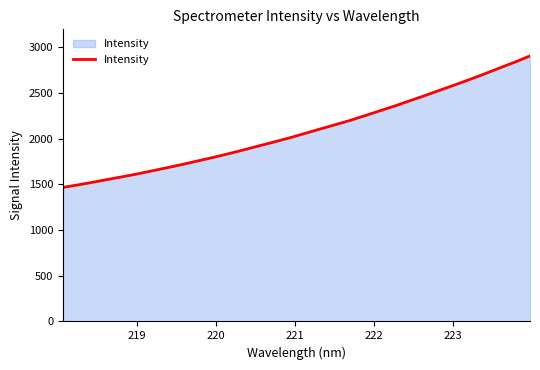

How many lines are shown in the chart?

1